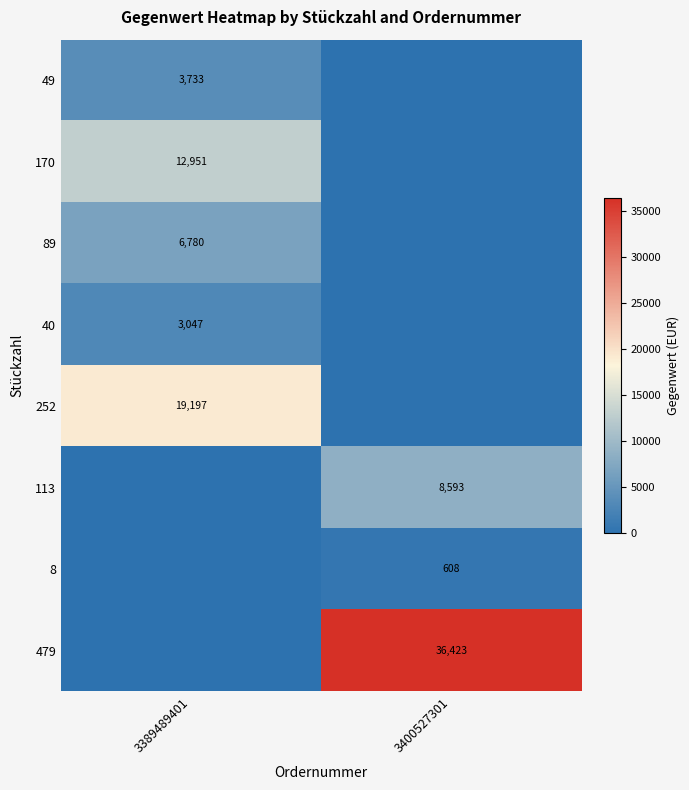

Is it true that 113 equals 11867 at 3400527301?

False